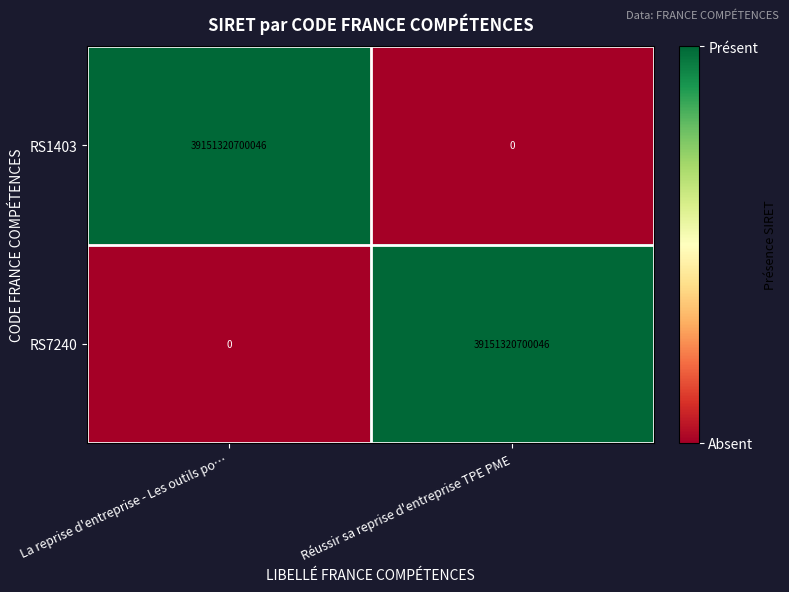

How many data points does each series have?

2